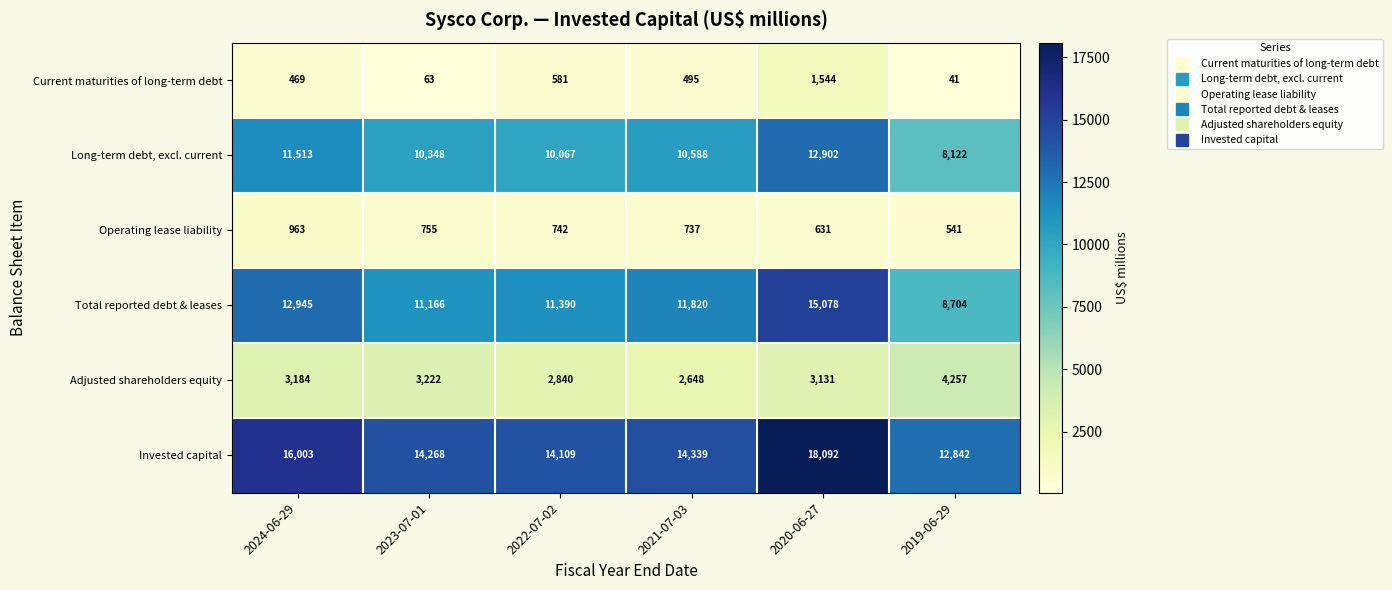

What is the difference between the highest and lowest values at 2021-07-03?

13844